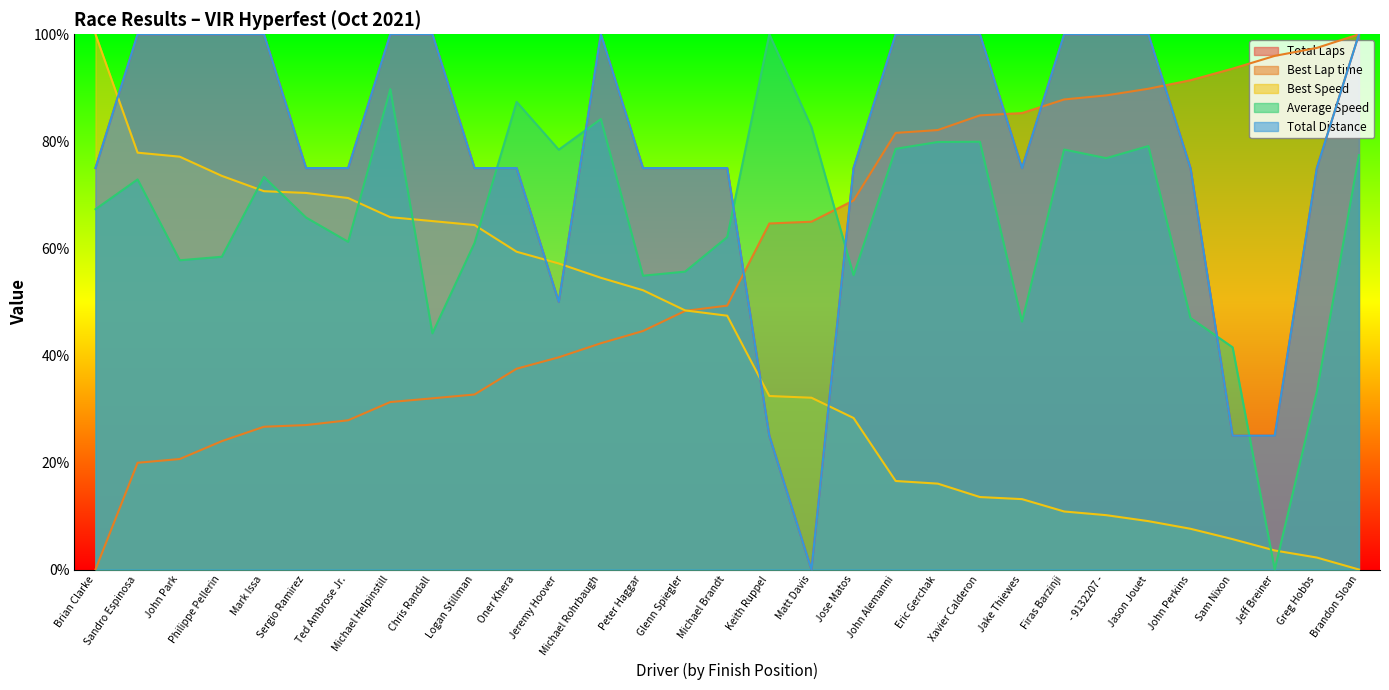

Between Sergio Ramirez and - 9132207 -, which series saw the biggest shift?

Best Lap time